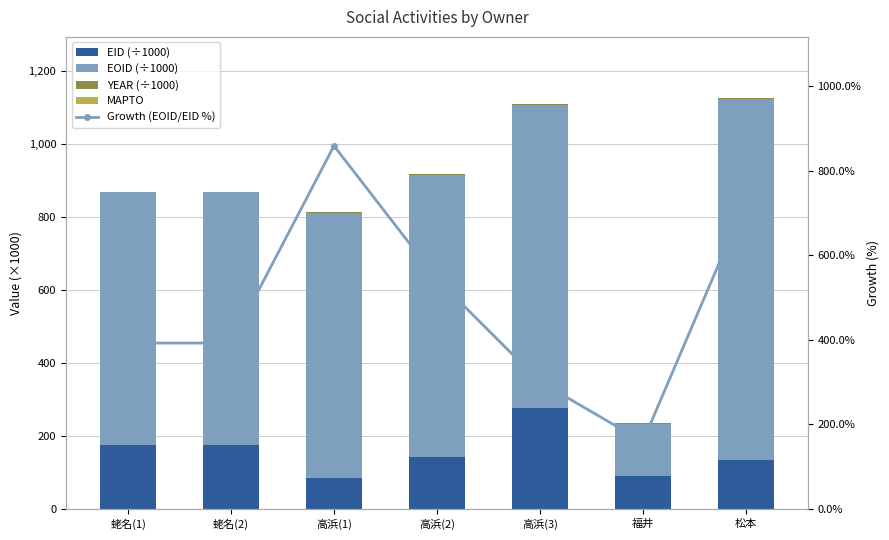

Reading left to right, list all the values displayed in this chart.

EID (÷1000): 蛯名(1)=176.0	蛯名(2)=176.0	高浜(1)=84.6	高浜(2)=141.9	高浜(3)=276.0	福井=90.1	松本=135.3
EOID (÷1000): 蛯名(1)=690.8	蛯名(2)=690.8	高浜(1)=726.8	高浜(2)=772.4	高浜(3)=831.0	福井=143.8	松本=986.7
YEAR (÷1000): 蛯名(1)=2.0	蛯名(2)=2.0	高浜(1)=2.0	高浜(2)=2.0	高浜(3)=2.0	福井=2.0	松本=2.0
MAPTO: 蛯名(1)=0.0	蛯名(2)=0.0	高浜(1)=0.0	高浜(2)=0.0	高浜(3)=0.0	福井=0.0	松本=0.0
Growth (EOID/EID %): 蛯名(1)=392.6	蛯名(2)=392.6	高浜(1)=859.1	高浜(2)=544.2	高浜(3)=301.1	福井=159.6	松本=729.3